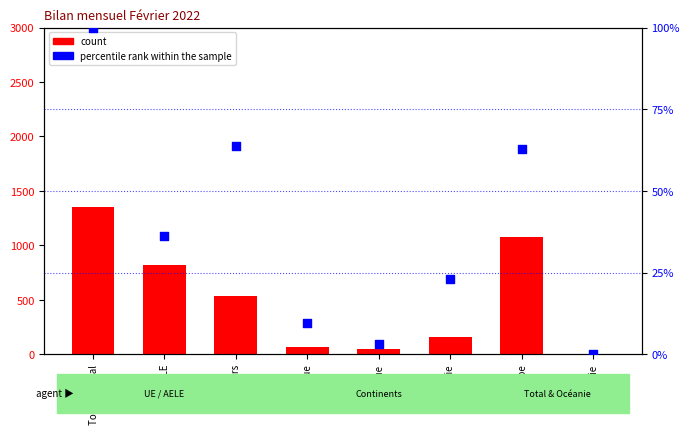

What is the total value across all series at Europe?

1139.8